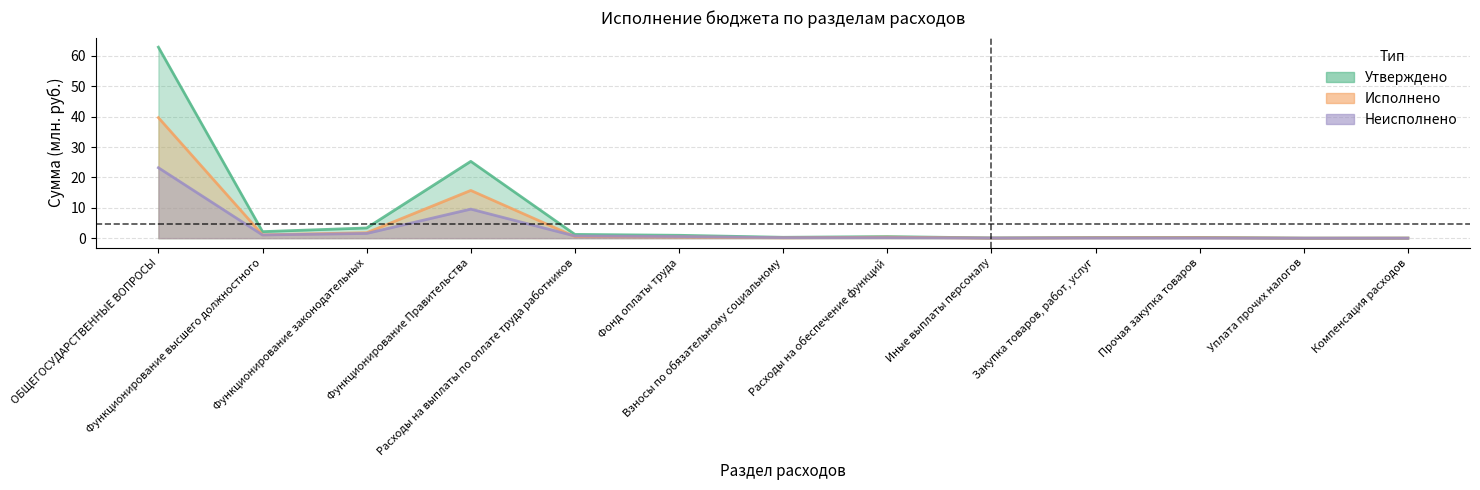

Which series has the largest range (max minus min)?

Утверждено